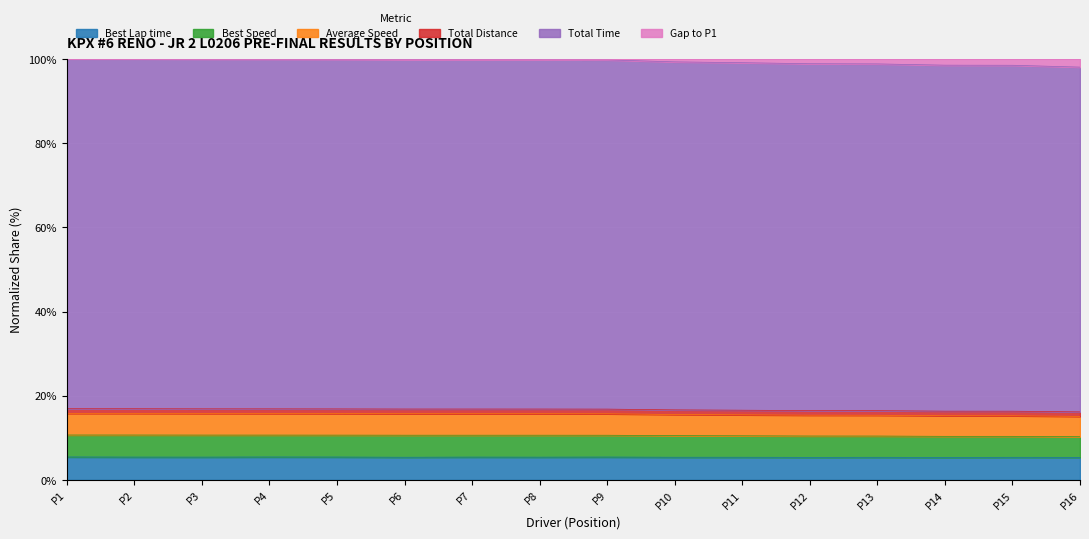

Does the chart display data point markers on the line(s)?

No